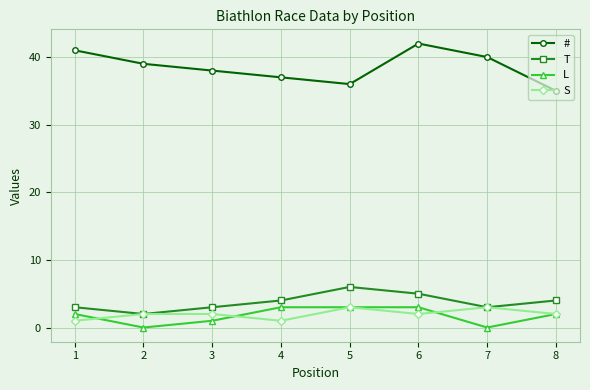

True or false: # and T cross at least once.

False